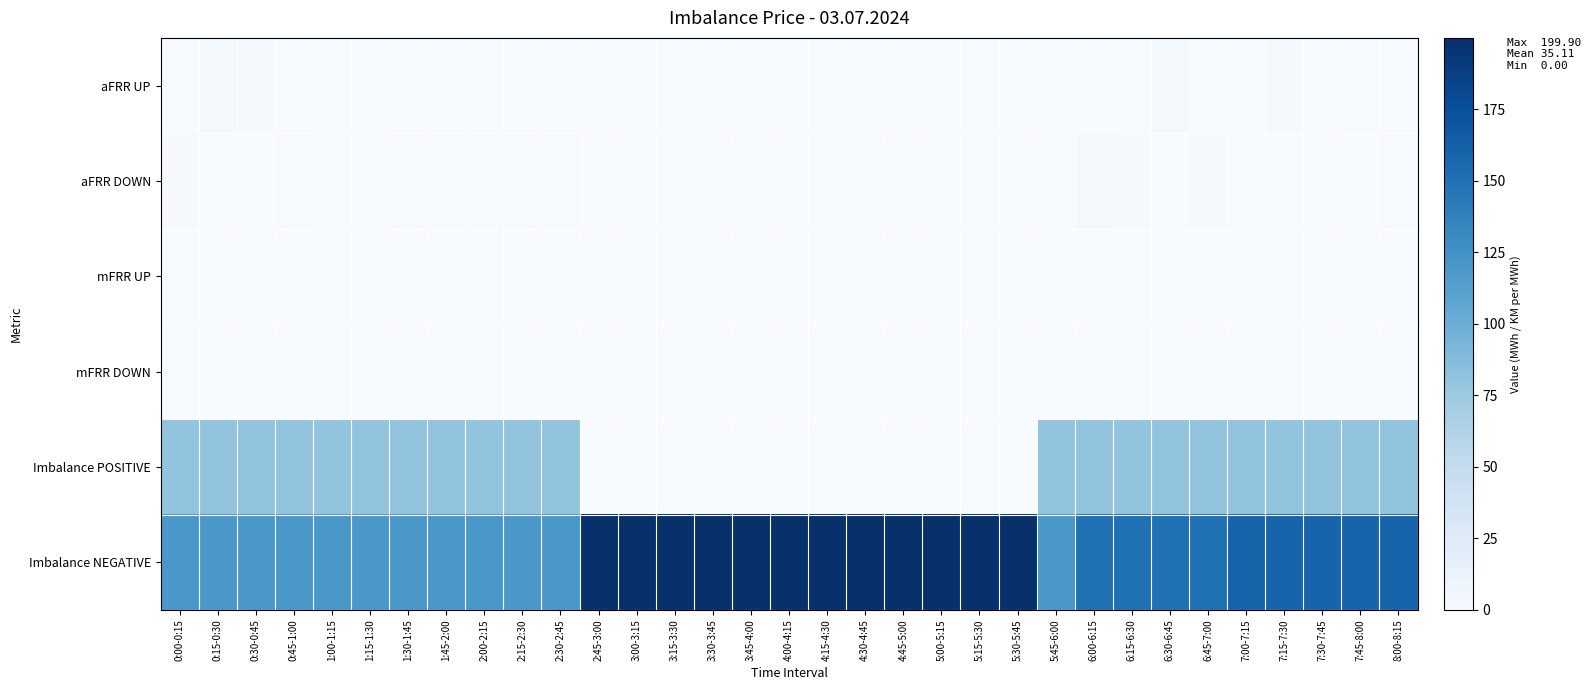

Reading left to right, what are all the values shown in this chart?

aFRR UP: 0:00-0:15=0.0	0:15-0:30=3.2	0:30-0:45=1.9	0:45-1:00=0.0	1:00-1:15=0.0	1:15-1:30=0.0	1:30-1:45=0.0	1:45-2:00=0.0	2:00-2:15=0.0	2:15-2:30=0.0	2:30-2:45=0.0	2:45-3:00=0.0	3:00-3:15=0.0	3:15-3:30=0.0	3:30-3:45=0.0	3:45-4:00=0.0	4:00-4:15=0.0	4:15-4:30=0.0	4:30-4:45=0.0	4:45-5:00=0.0	5:00-5:15=0.0	5:15-5:30=0.0	5:30-5:45=0.0	5:45-6:00=0.0	6:00-6:15=0.0	6:15-6:30=0.0	6:30-6:45=3.8	6:45-7:00=0.0	7:00-7:15=0.0	7:15-7:30=1.9	7:30-7:45=0.0	7:45-8:00=1.4	8:00-8:15=0.0
aFRR DOWN: 0:00-0:15=2.2	0:15-0:30=0.0	0:30-0:45=0.0	0:45-1:00=0.9	1:00-1:15=0.3	1:15-1:30=0.2	1:30-1:45=1.1	1:45-2:00=1.4	2:00-2:15=1.4	2:15-2:30=1.4	2:30-2:45=1.0	2:45-3:00=0.0	3:00-3:15=0.0	3:15-3:30=0.0	3:30-3:45=0.0	3:45-4:00=0.0	4:00-4:15=0.0	4:15-4:30=0.0	4:30-4:45=0.0	4:45-5:00=0.0	5:00-5:15=0.0	5:15-5:30=0.0	5:30-5:45=0.0	5:45-6:00=0.0	6:00-6:15=3.7	6:15-6:30=2.4	6:30-6:45=0.0	6:45-7:00=2.8	7:00-7:15=0.2	7:15-7:30=0.0	7:30-7:45=0.7	7:45-8:00=0.0	8:00-8:15=1.0
mFRR UP: 0:00-0:15=0.0	0:15-0:30=0.0	0:30-0:45=0.0	0:45-1:00=0.0	1:00-1:15=0.0	1:15-1:30=0.0	1:30-1:45=0.0	1:45-2:00=0.0	2:00-2:15=0.0	2:15-2:30=0.0	2:30-2:45=0.0	2:45-3:00=0.0	3:00-3:15=0.0	3:15-3:30=0.0	3:30-3:45=0.0	3:45-4:00=0.0	4:00-4:15=0.0	4:15-4:30=0.0	4:30-4:45=0.0	4:45-5:00=0.0	5:00-5:15=0.0	5:15-5:30=0.0	5:30-5:45=0.0	5:45-6:00=0.0	6:00-6:15=0.0	6:15-6:30=0.0	6:30-6:45=0.0	6:45-7:00=0.0	7:00-7:15=0.0	7:15-7:30=0.0	7:30-7:45=0.0	7:45-8:00=0.0	8:00-8:15=0.0
mFRR DOWN: 0:00-0:15=0.0	0:15-0:30=0.0	0:30-0:45=0.0	0:45-1:00=0.0	1:00-1:15=0.0	1:15-1:30=0.0	1:30-1:45=0.0	1:45-2:00=0.0	2:00-2:15=0.0	2:15-2:30=0.0	2:30-2:45=0.0	2:45-3:00=0.0	3:00-3:15=0.0	3:15-3:30=0.0	3:30-3:45=0.0	3:45-4:00=0.0	4:00-4:15=0.0	4:15-4:30=0.0	4:30-4:45=0.0	4:45-5:00=0.0	5:00-5:15=0.0	5:15-5:30=0.0	5:30-5:45=0.0	5:45-6:00=0.0	6:00-6:15=0.0	6:15-6:30=0.0	6:30-6:45=0.0	6:45-7:00=0.0	7:00-7:15=0.0	7:15-7:30=0.0	7:30-7:45=0.0	7:45-8:00=0.0	8:00-8:15=0.0
Imbalance POSITIVE: 0:00-0:15=80.0	0:15-0:30=80.0	0:30-0:45=80.0	0:45-1:00=80.0	1:00-1:15=80.0	1:15-1:30=80.0	1:30-1:45=80.0	1:45-2:00=80.0	2:00-2:15=80.0	2:15-2:30=80.0	2:30-2:45=80.0	2:45-3:00=0.0	3:00-3:15=0.0	3:15-3:30=0.0	3:30-3:45=0.0	3:45-4:00=0.0	4:00-4:15=0.0	4:15-4:30=0.0	4:30-4:45=0.0	4:45-5:00=0.0	5:00-5:15=0.0	5:15-5:30=0.0	5:30-5:45=0.0	5:45-6:00=80.0	6:00-6:15=80.0	6:15-6:30=80.0	6:30-6:45=80.0	6:45-7:00=80.0	7:00-7:15=80.0	7:15-7:30=80.0	7:30-7:45=80.0	7:45-8:00=80.0	8:00-8:15=80.0
Imbalance NEGATIVE: 0:00-0:15=120.0	0:15-0:30=120.0	0:30-0:45=120.0	0:45-1:00=120.0	1:00-1:15=120.0	1:15-1:30=120.0	1:30-1:45=120.0	1:45-2:00=120.0	2:00-2:15=120.0	2:15-2:30=120.0	2:30-2:45=120.0	2:45-3:00=199.9	3:00-3:15=199.9	3:15-3:30=199.9	3:30-3:45=199.9	3:45-4:00=199.9	4:00-4:15=199.9	4:15-4:30=199.9	4:30-4:45=199.9	4:45-5:00=199.9	5:00-5:15=199.9	5:15-5:30=199.9	5:30-5:45=199.9	5:45-6:00=120.0	6:00-6:15=150.0	6:15-6:30=150.0	6:30-6:45=150.0	6:45-7:00=150.0	7:00-7:15=160.0	7:15-7:30=160.0	7:30-7:45=160.0	7:45-8:00=160.0	8:00-8:15=160.0